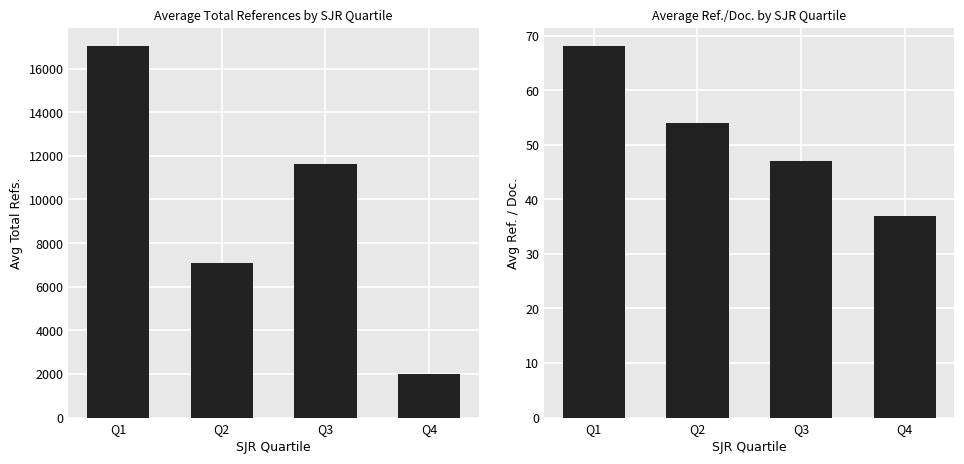

How many data points in Avg Ref. / Doc. are less than 54?

2